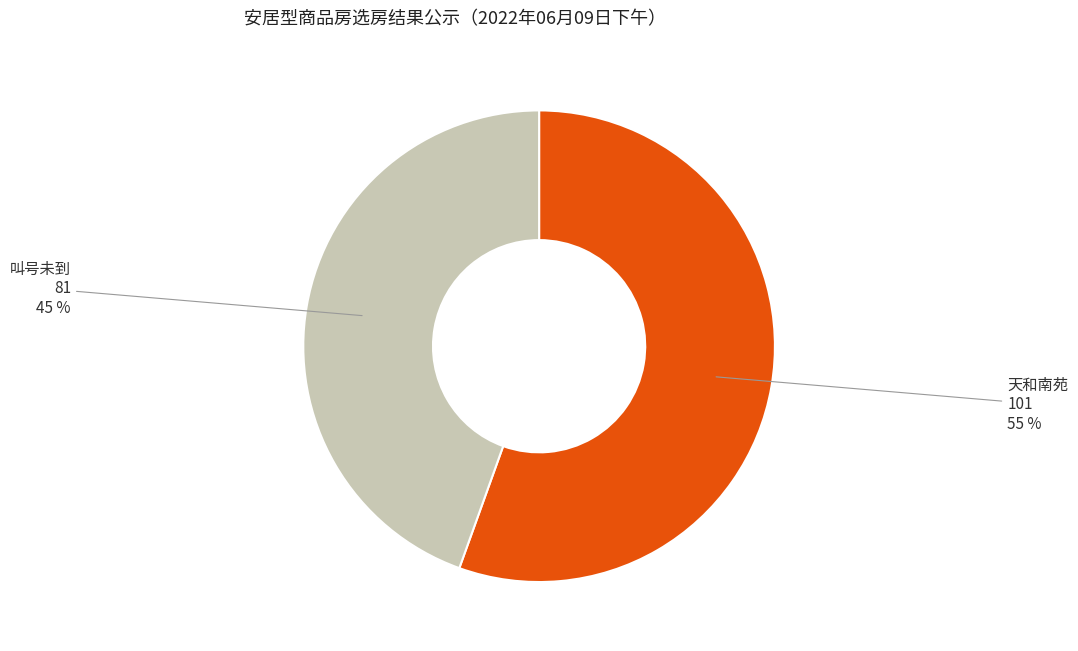

Count the number of slices in the pie.

2